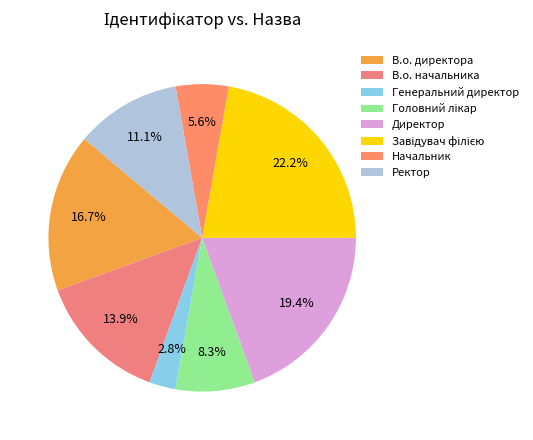

Does any single category account for the majority?

No